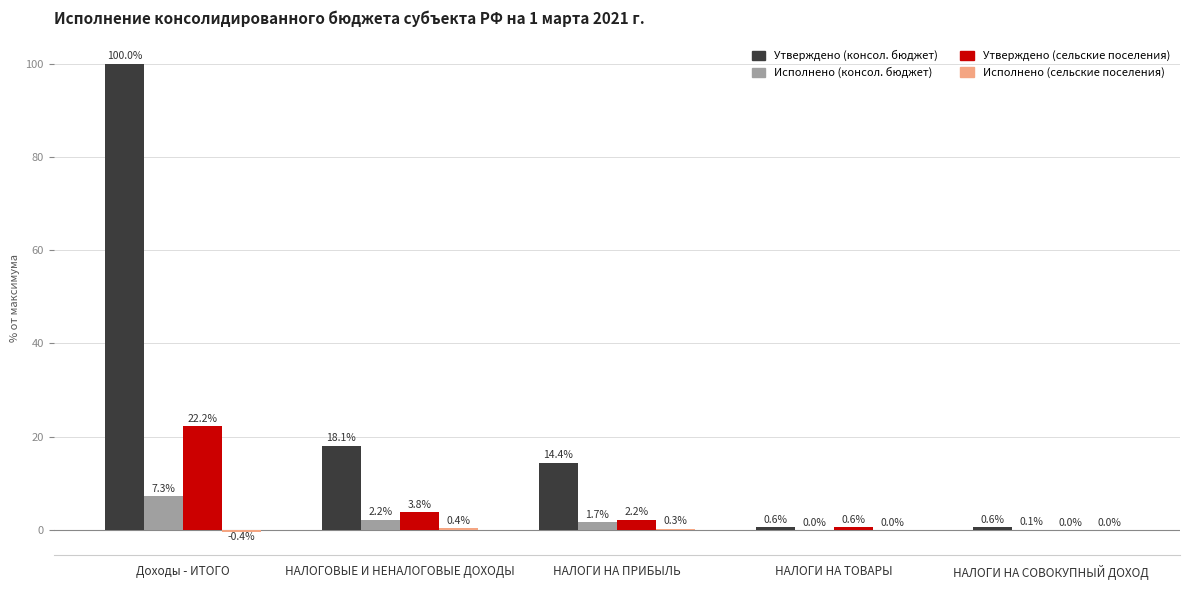

At which label does Исполнено (консол. бюджет) first exceed 1?

Доходы - ИТОГО